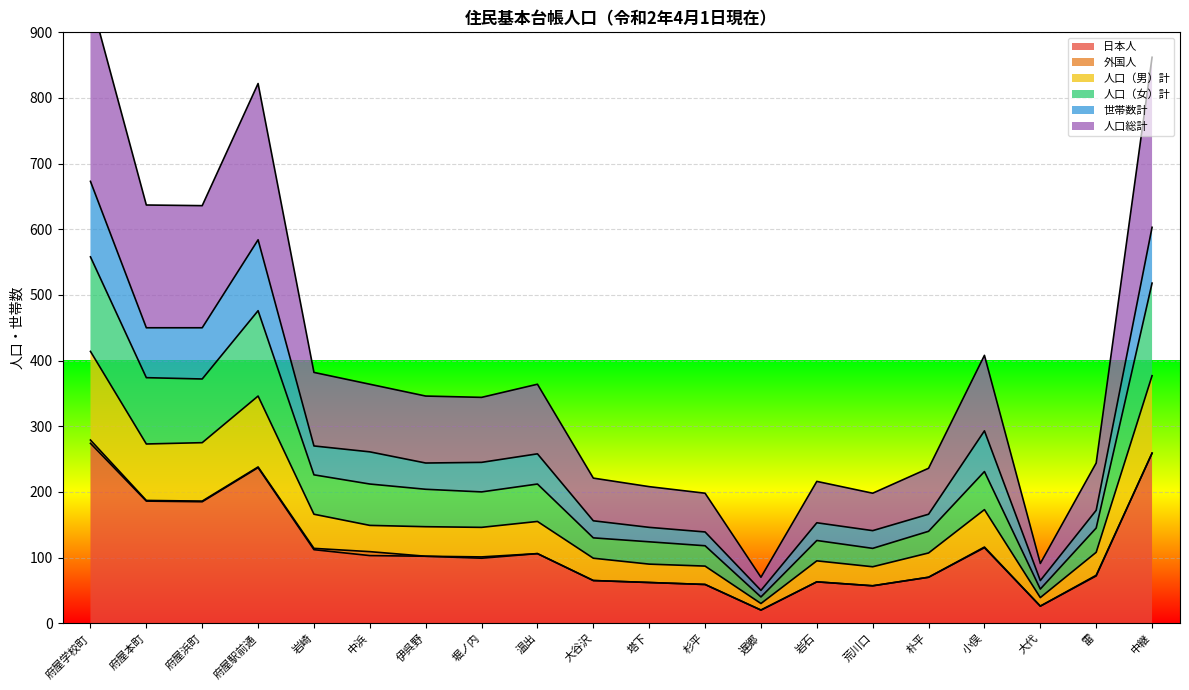

What is the label of the 12th point from the left?

杉平